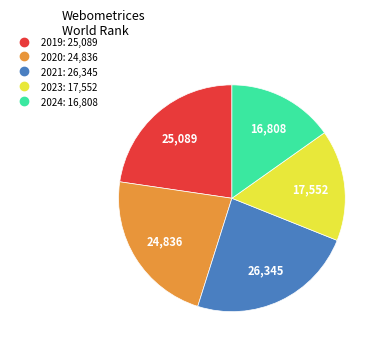

Is the sum of 2024 and 2021 greater than half?

No